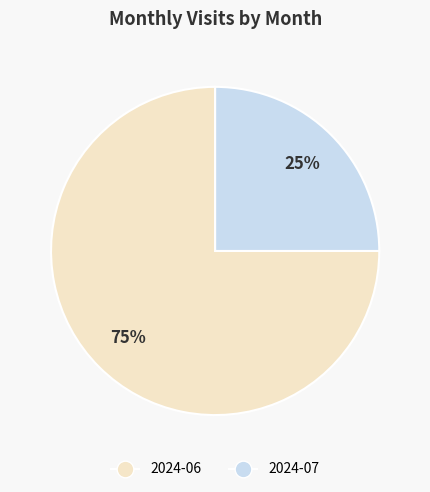

What percentage is the 2024-07 slice, to the nearest percent?

25%